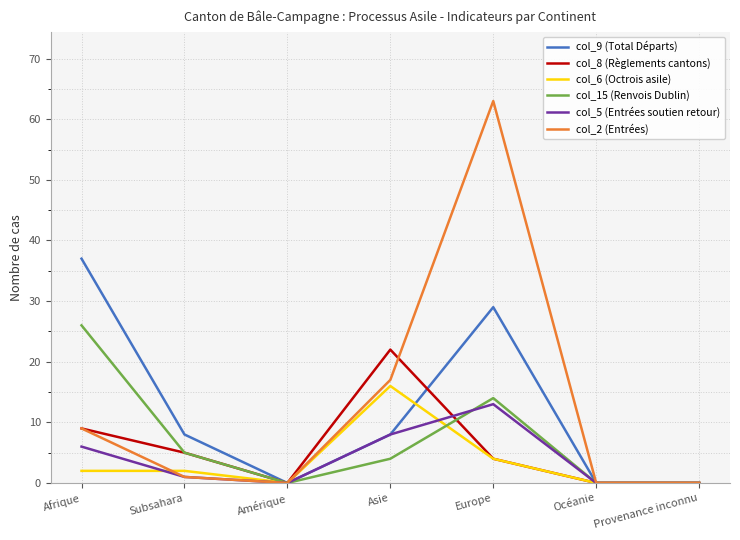

At how many categories does at least one series exceed 41?

1